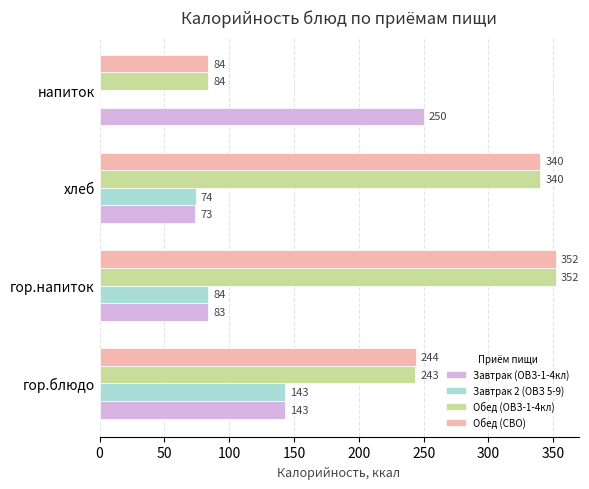

Count the number of categories in the chart.

4